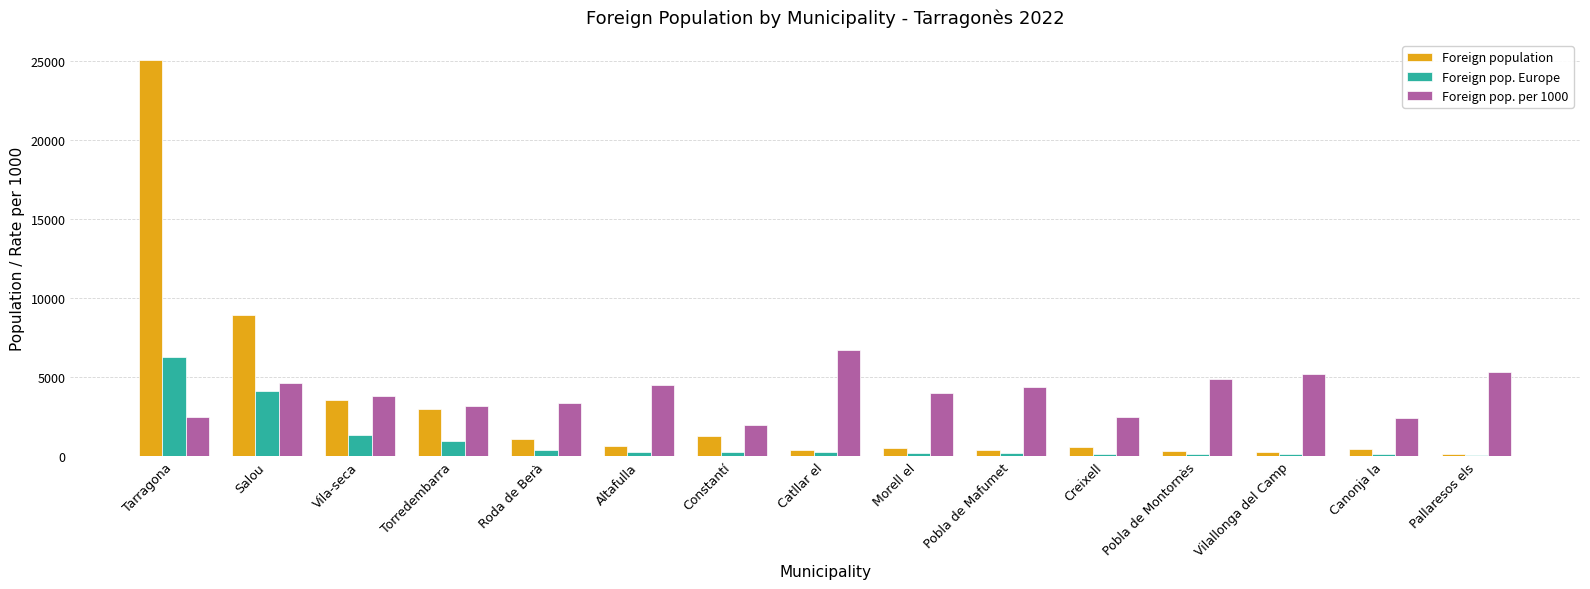

What is the total value across all series at Morell el?

4672